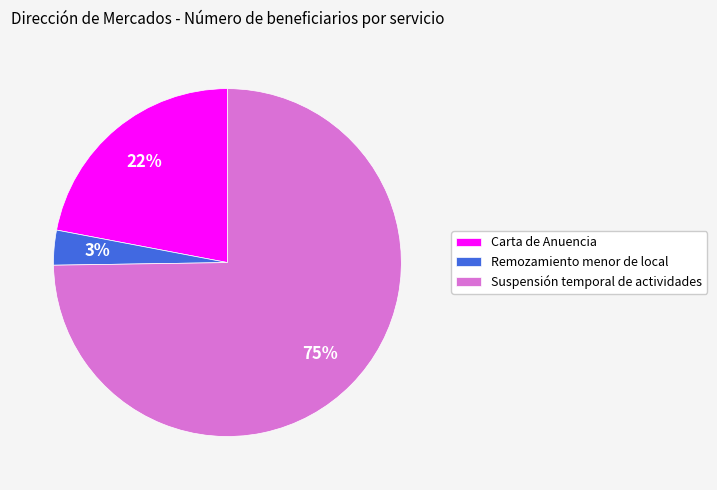

Is the sum of Carta de Anuencia and Remozamiento menor de local greater than half?

No